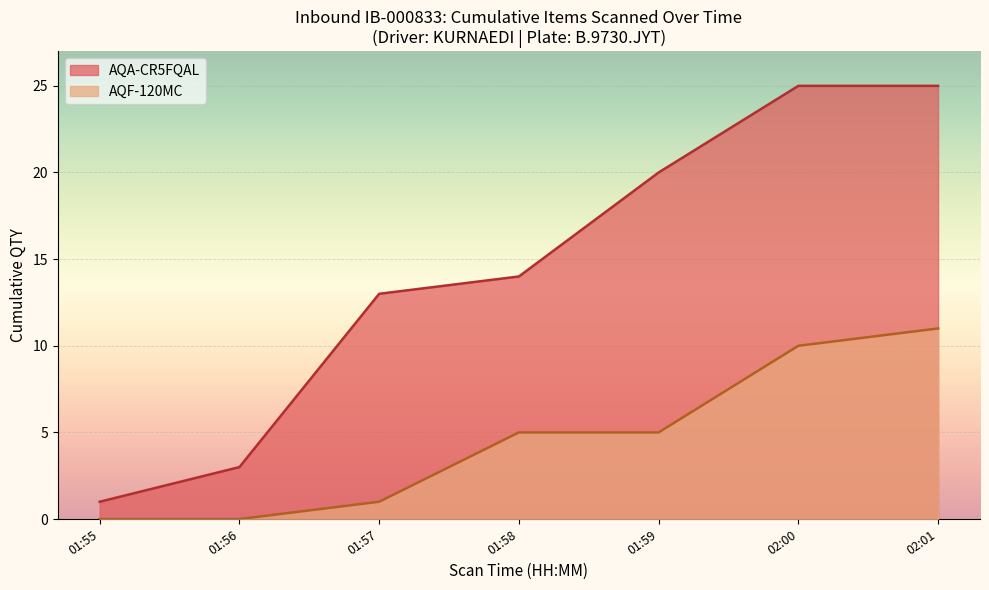

Which series changed the most between 01:55 and 01:58?

AQA-CR5FQAL